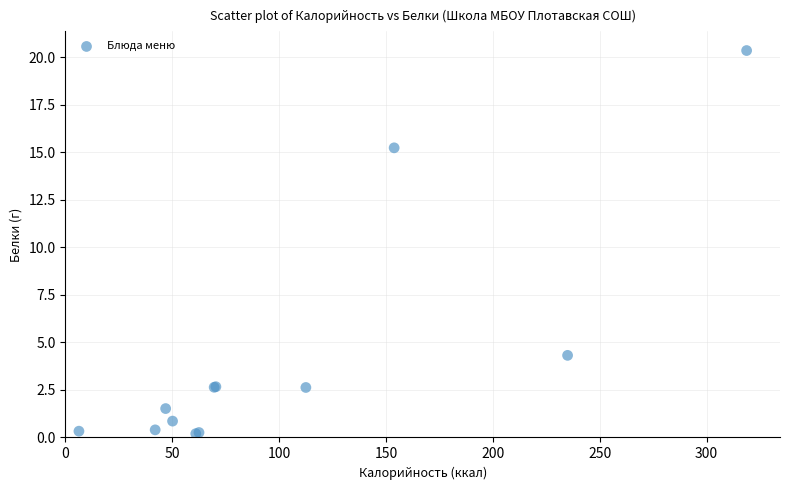

What Y value in the scatter plot is closest to 10?

15.2